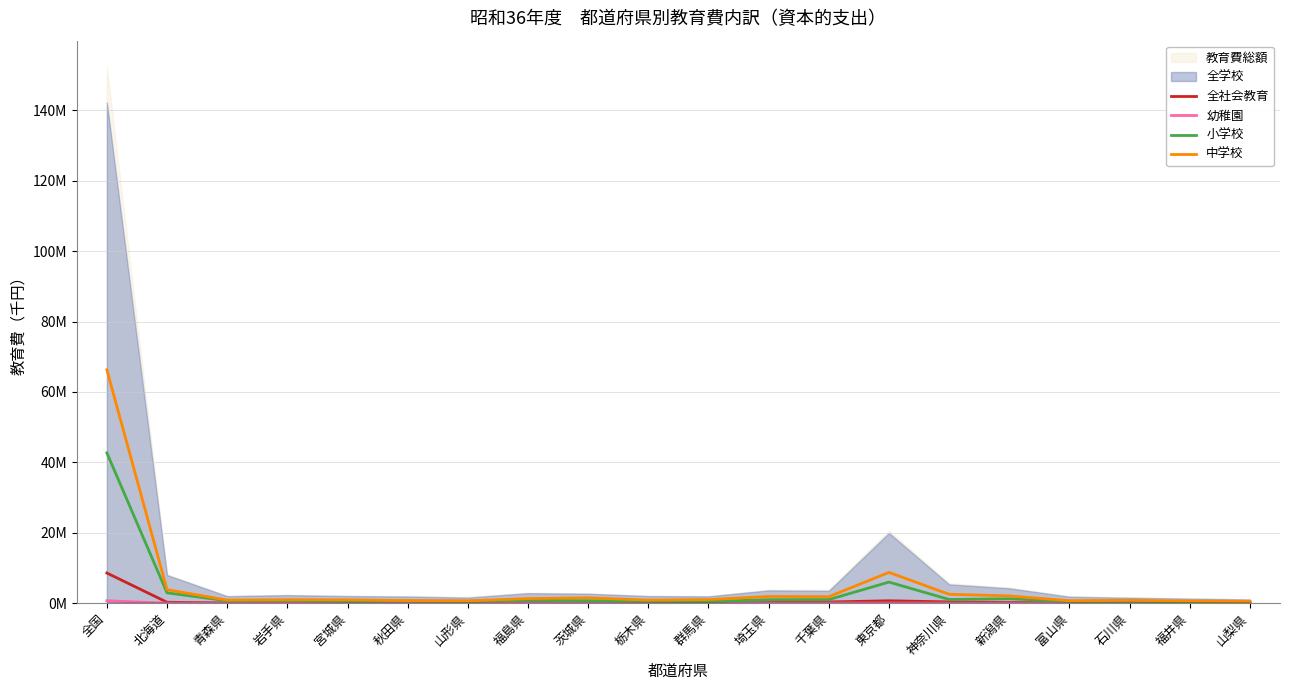

Which category has the highest value in the 幼稚園 series?

全国